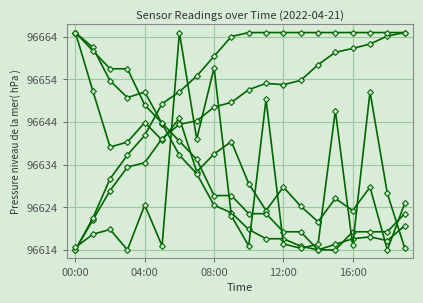

Count the number of data series in this chart.

6